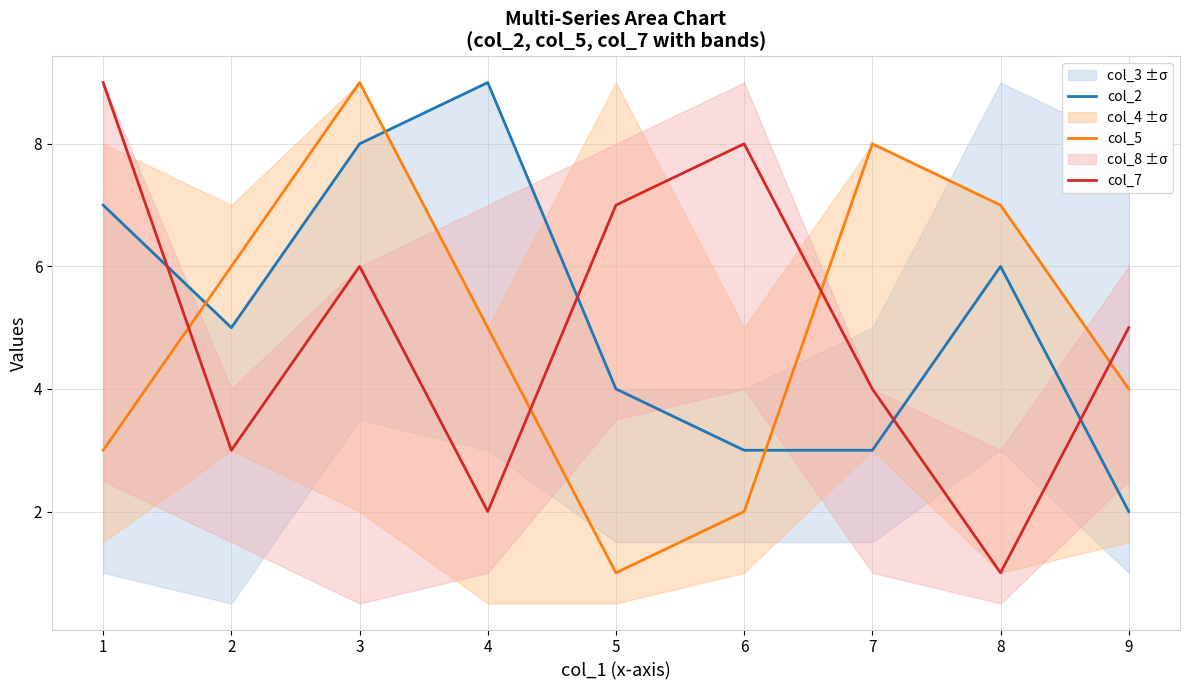

Which category has the lowest value in the col_7 series?

8